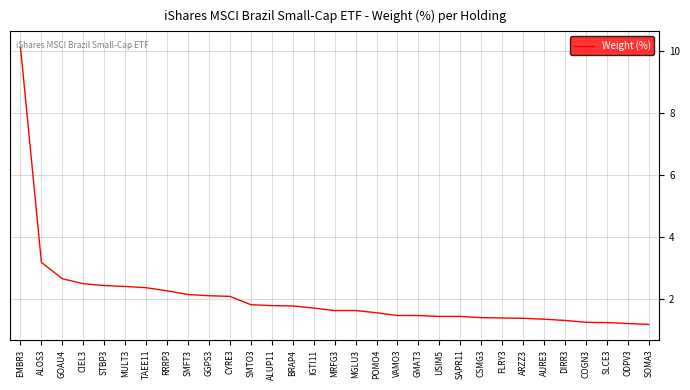

What position from the right is COGN3?

4